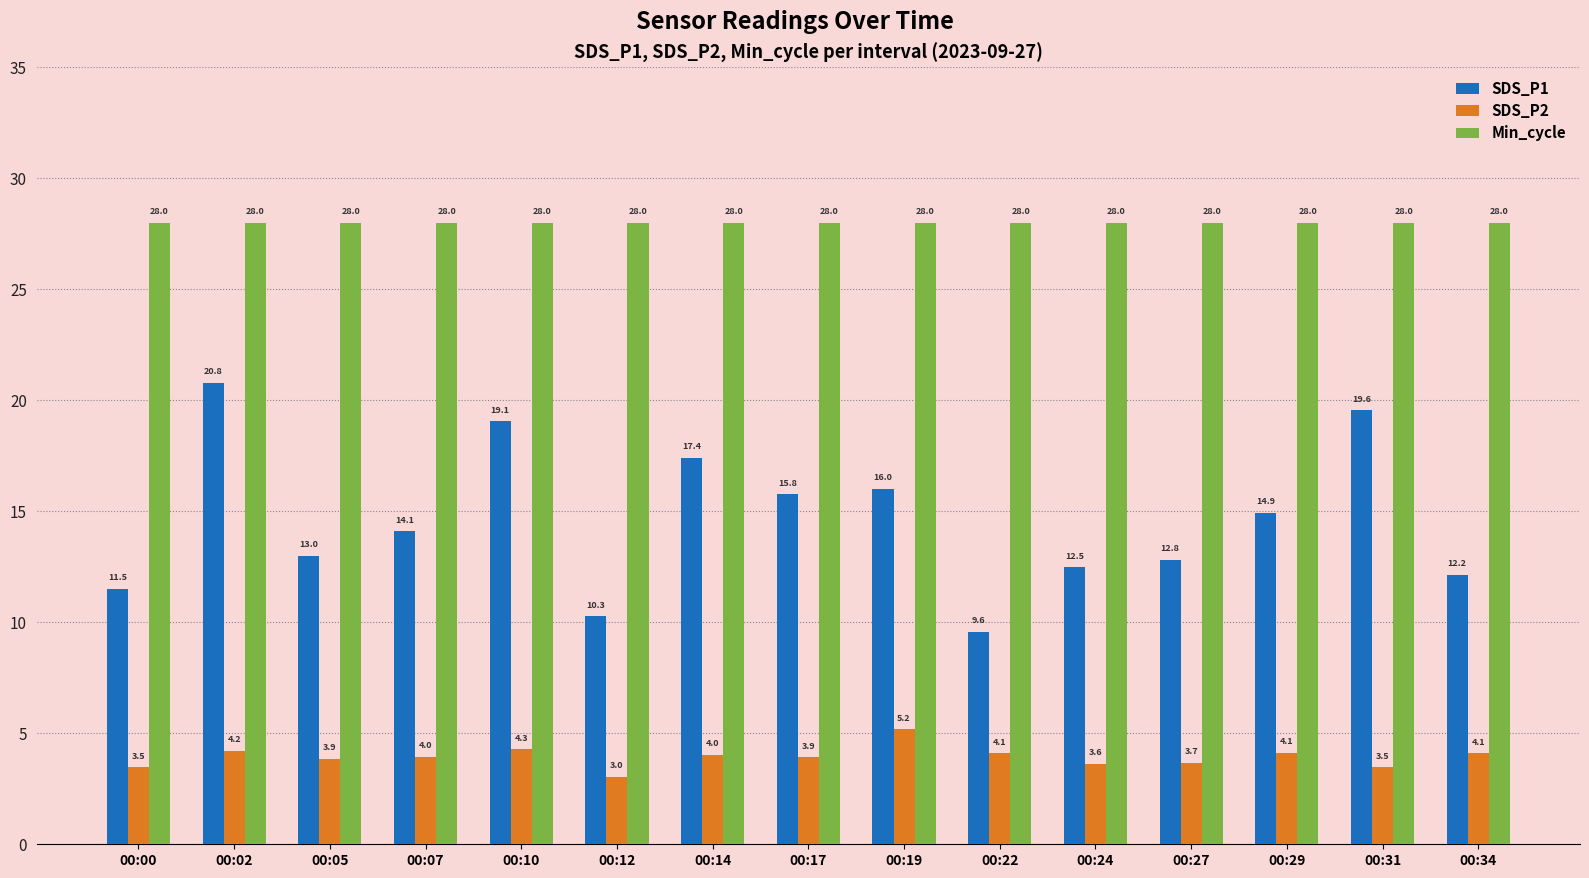

What is the sum of the SDS_P1 values at 00:19 and 00:00?

27.5